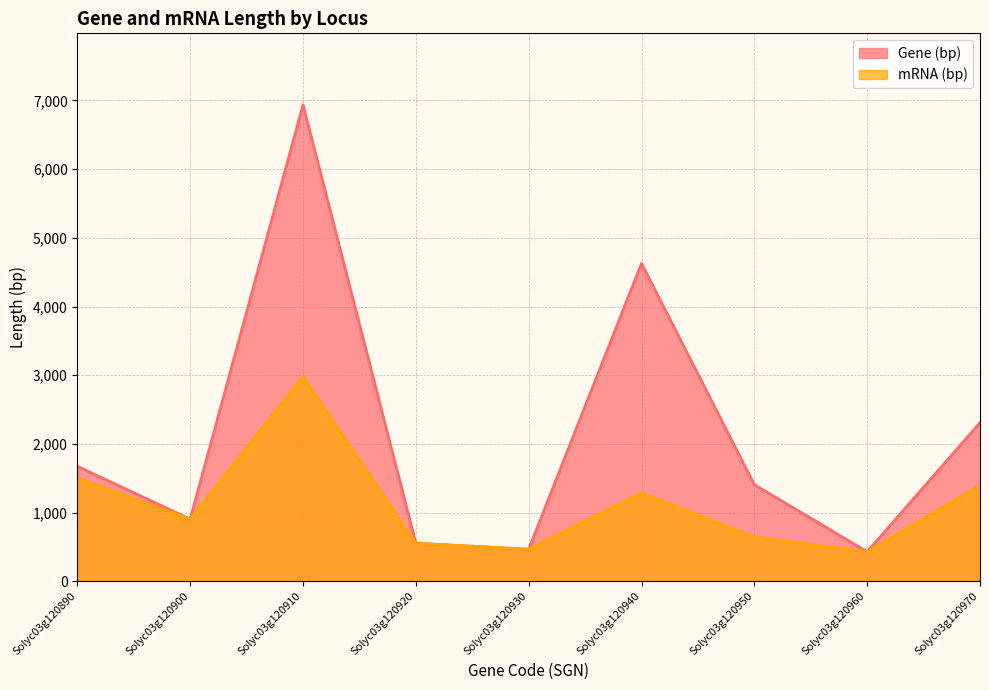

True or false: Gene (bp) and mRNA (bp) cross at least once.

False